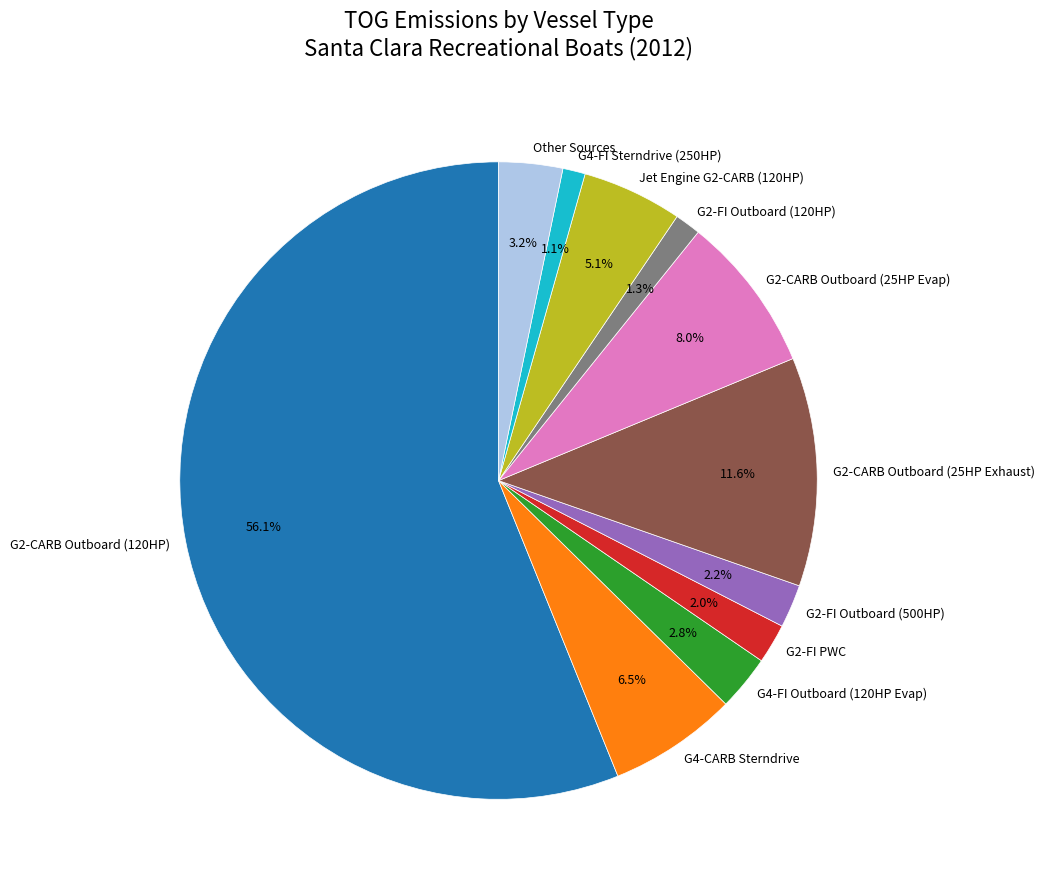

What percentage is NOT represented by G2-CARB Outboard (25HP Exhaust)?

88.4%